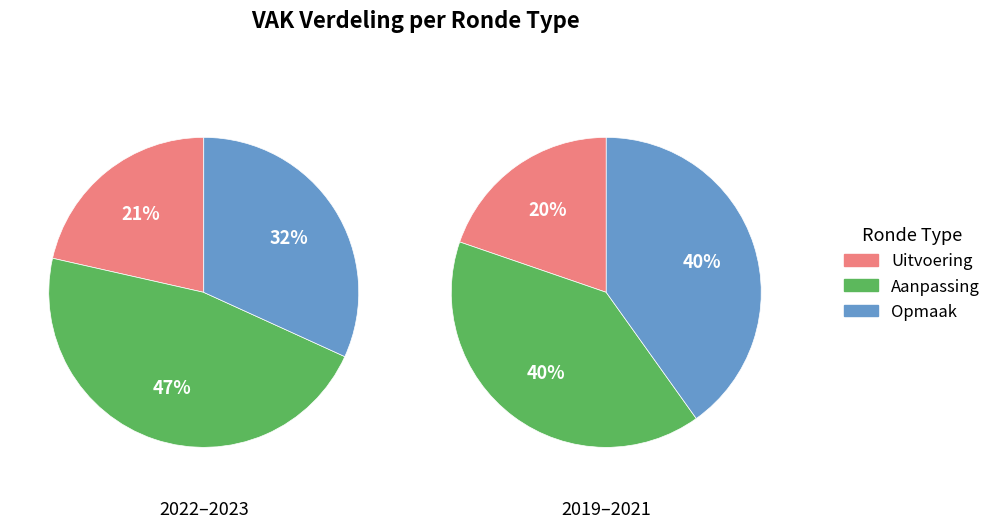

Count the number of slices in the pie.

3